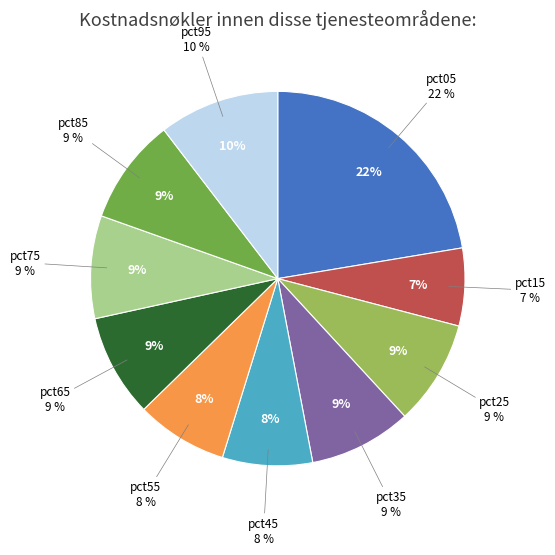

What is the largest slice in the pie chart?

pct05